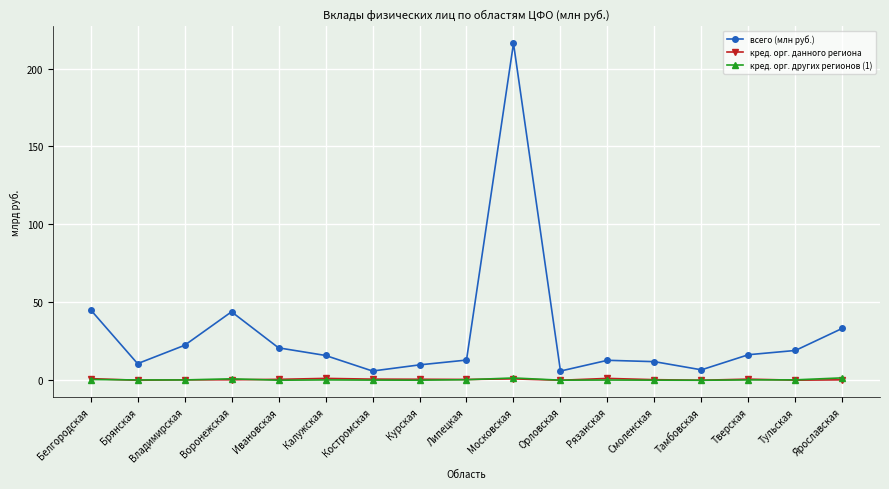

What is the sum of the всего (млн руб.) values at Тульская and Белгородская?

64.4